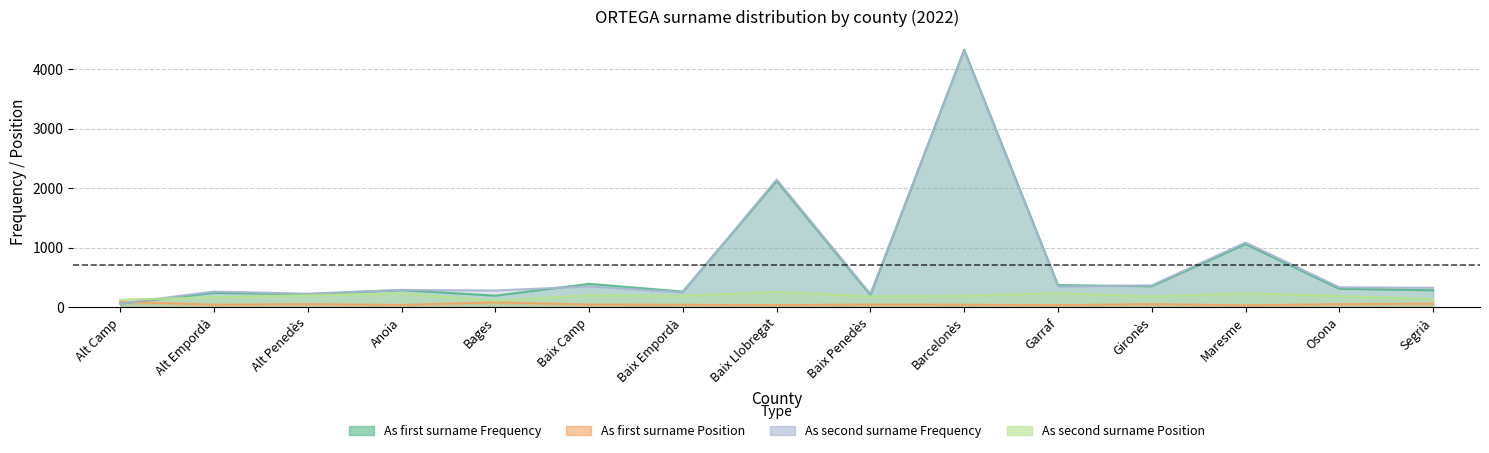

Where does the As second surname Position series first go above 188?

Alt Penedès